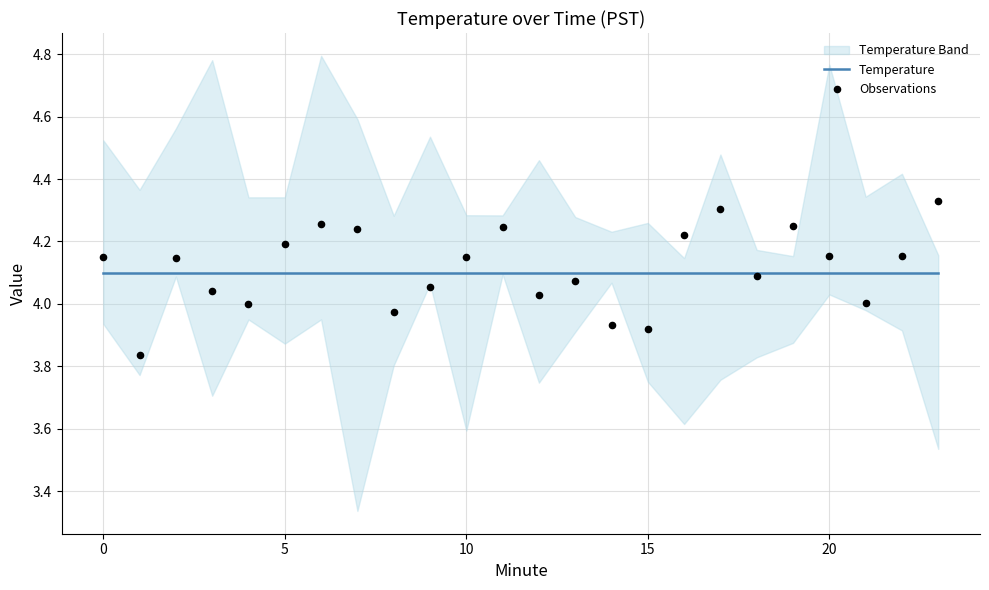

What is the total value across all series at 19?

8.4